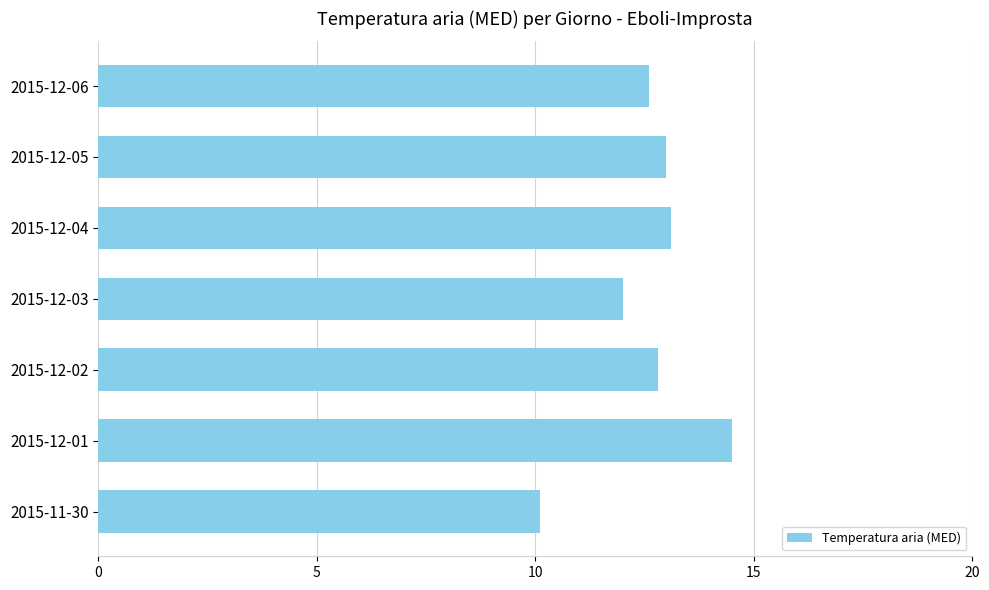

How many data points does each series have?

7